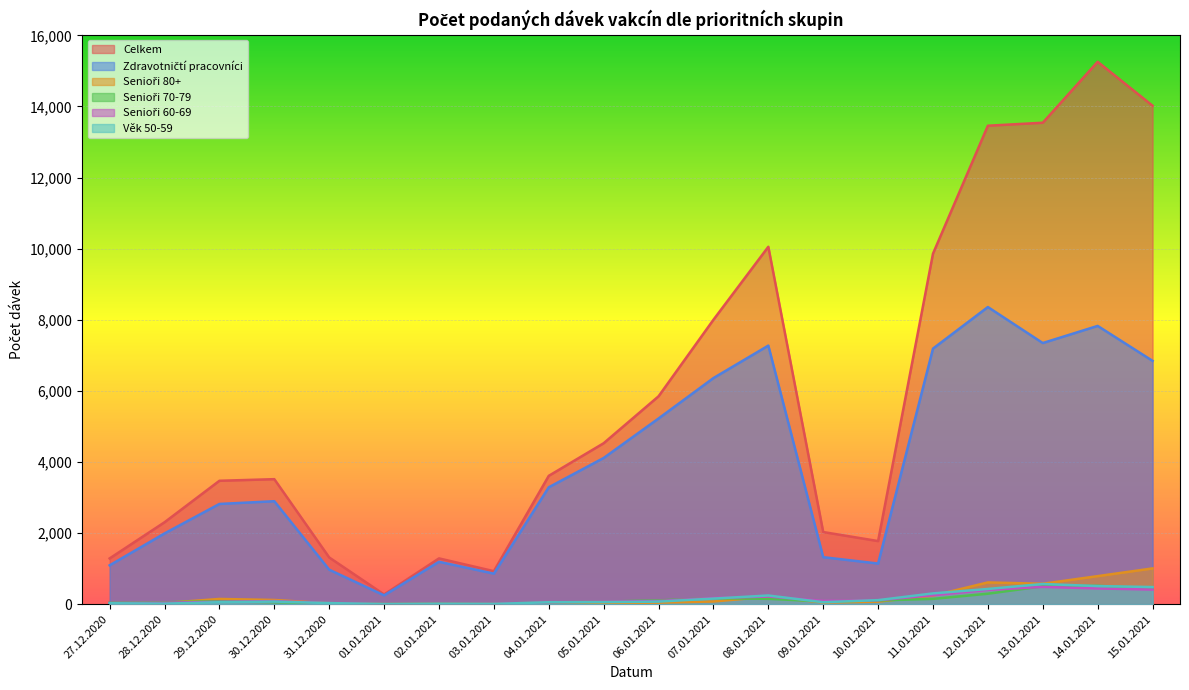

What is the average value of the Senioři 60-69 series?

153